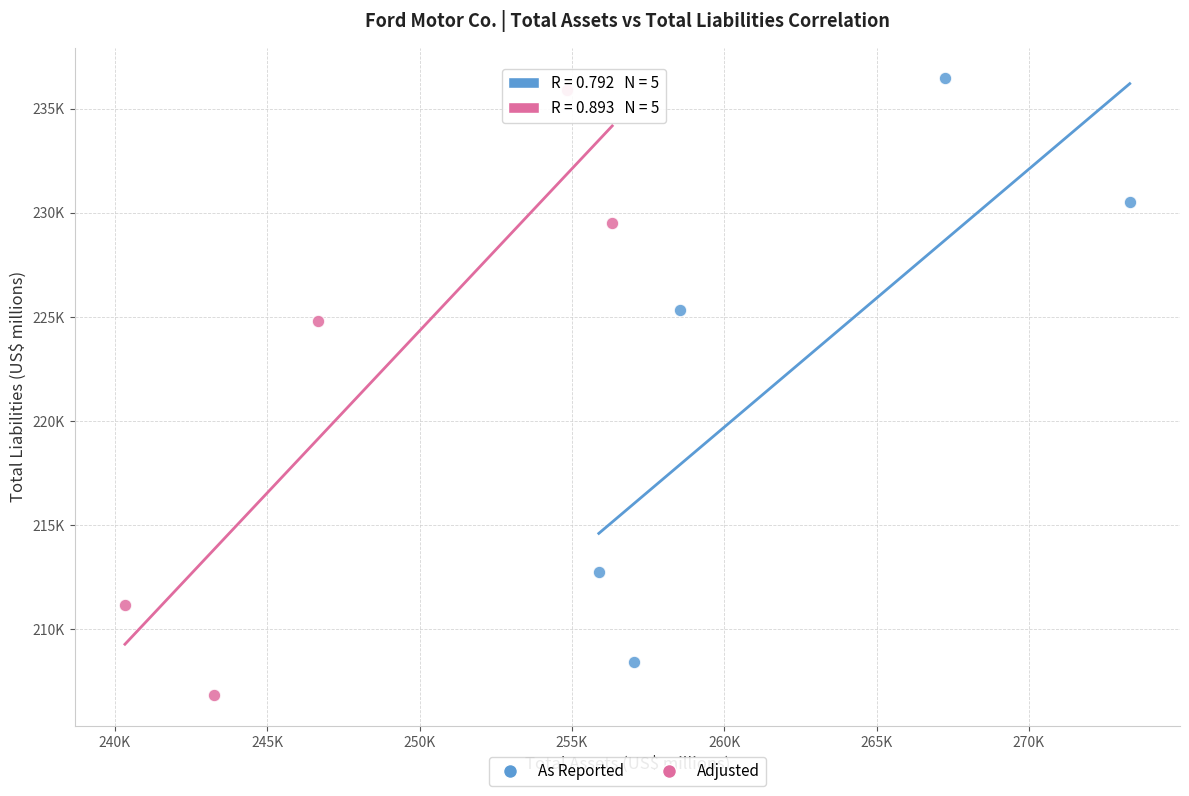

What are all the series names shown in the legend?

As Reported, Adjusted